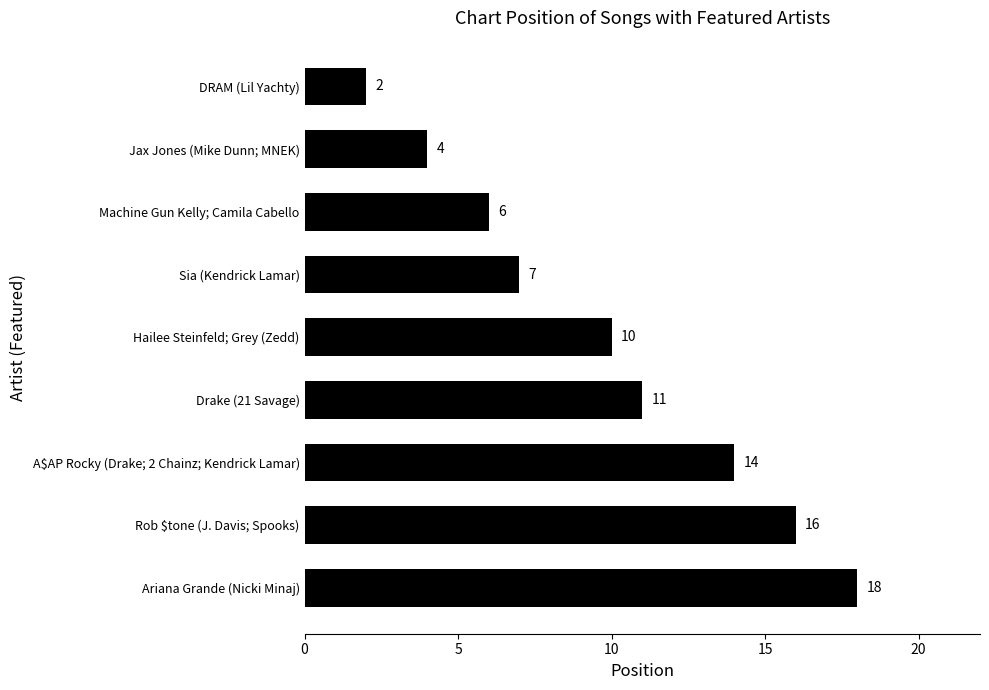

The value at A$AP Rocky (Drake; 2 Chainz; Kendrick Lamar) is 14. True or false?

True